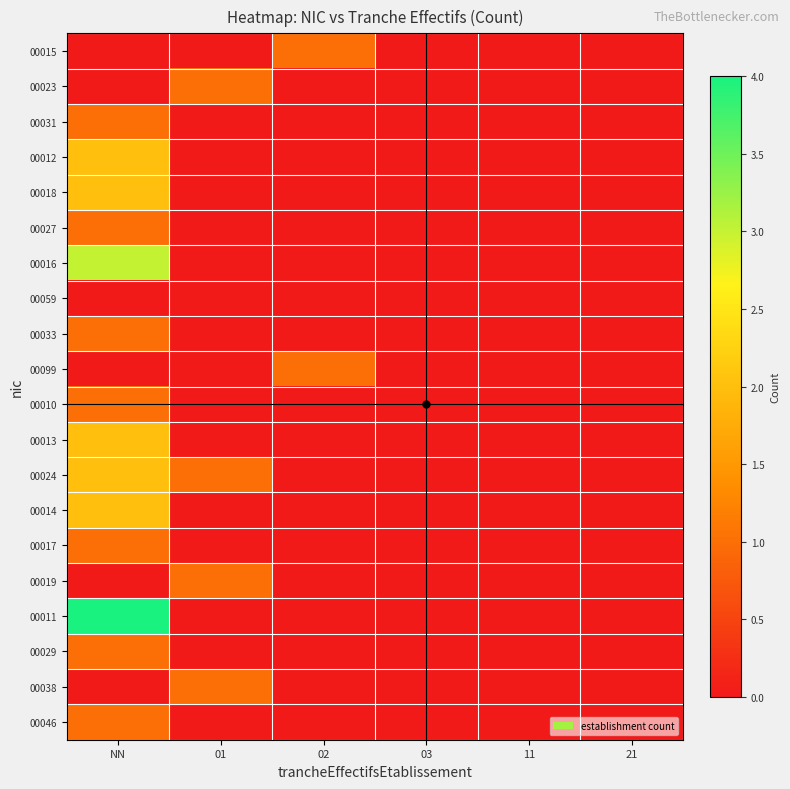

How many series are shown in this chart?

20